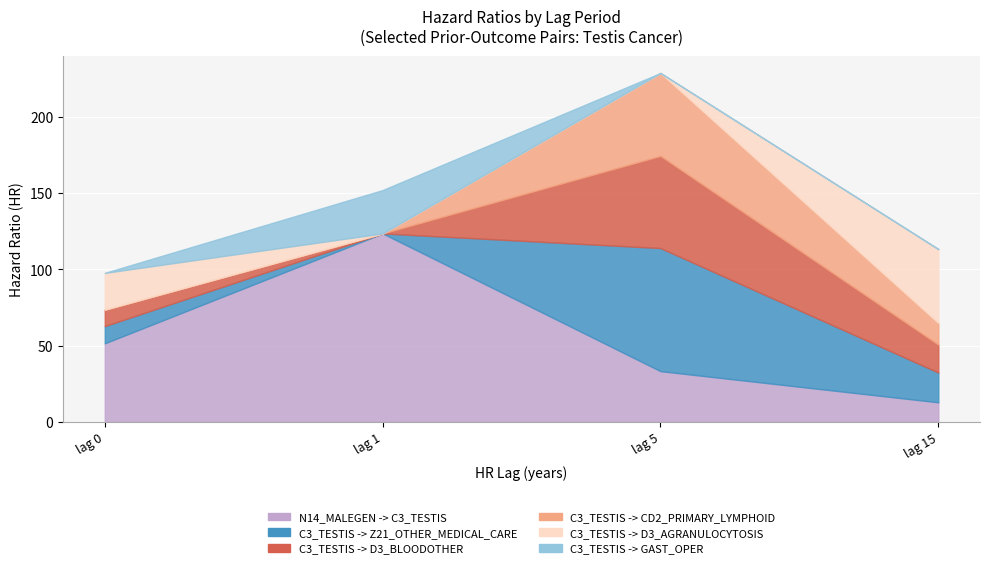

What is the difference between the C3_TESTIS -> Z21_OTHER_MEDICAL_CARE values at lag 15 and lag 0?

8.2